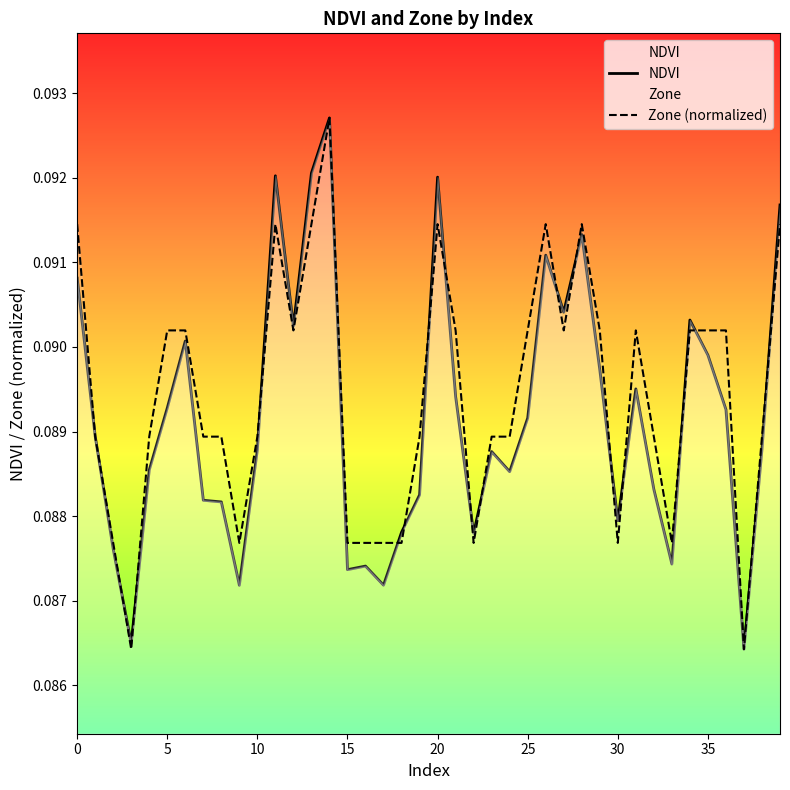

What is the highest value of the Zone (normalized) series?

0.1